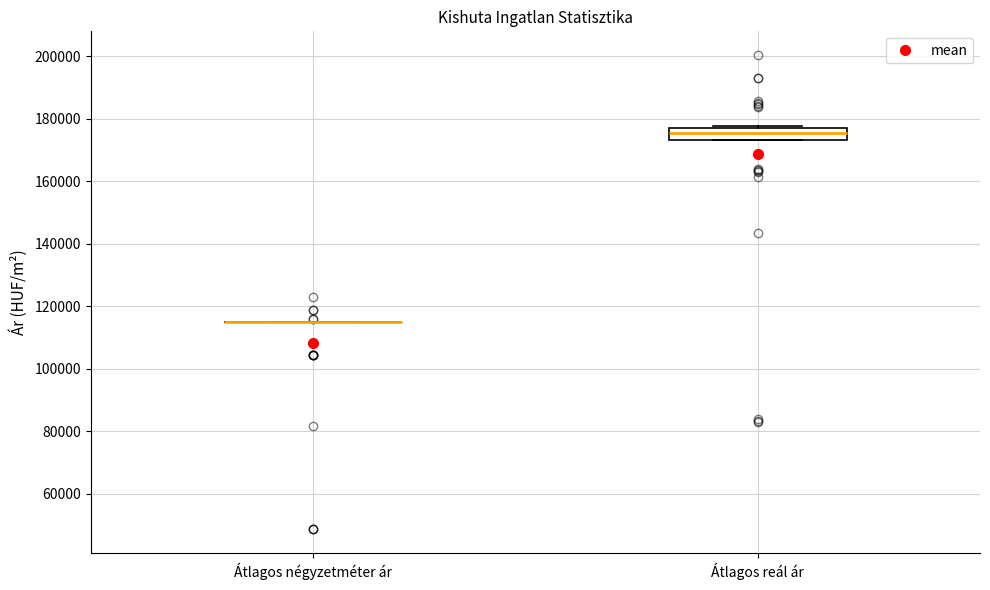

Comparing the boxes themselves (not the whiskers), which one is the tallest?

Átlagos reál ár